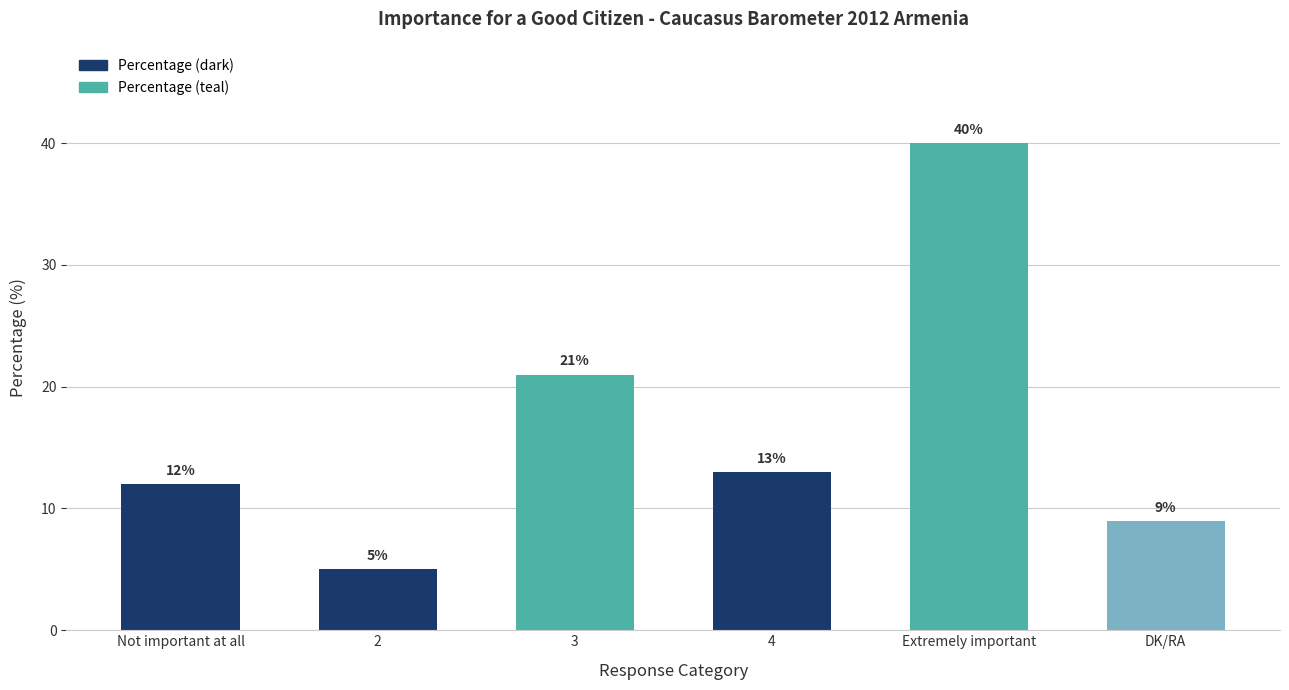

How many data points are less than 13?

3